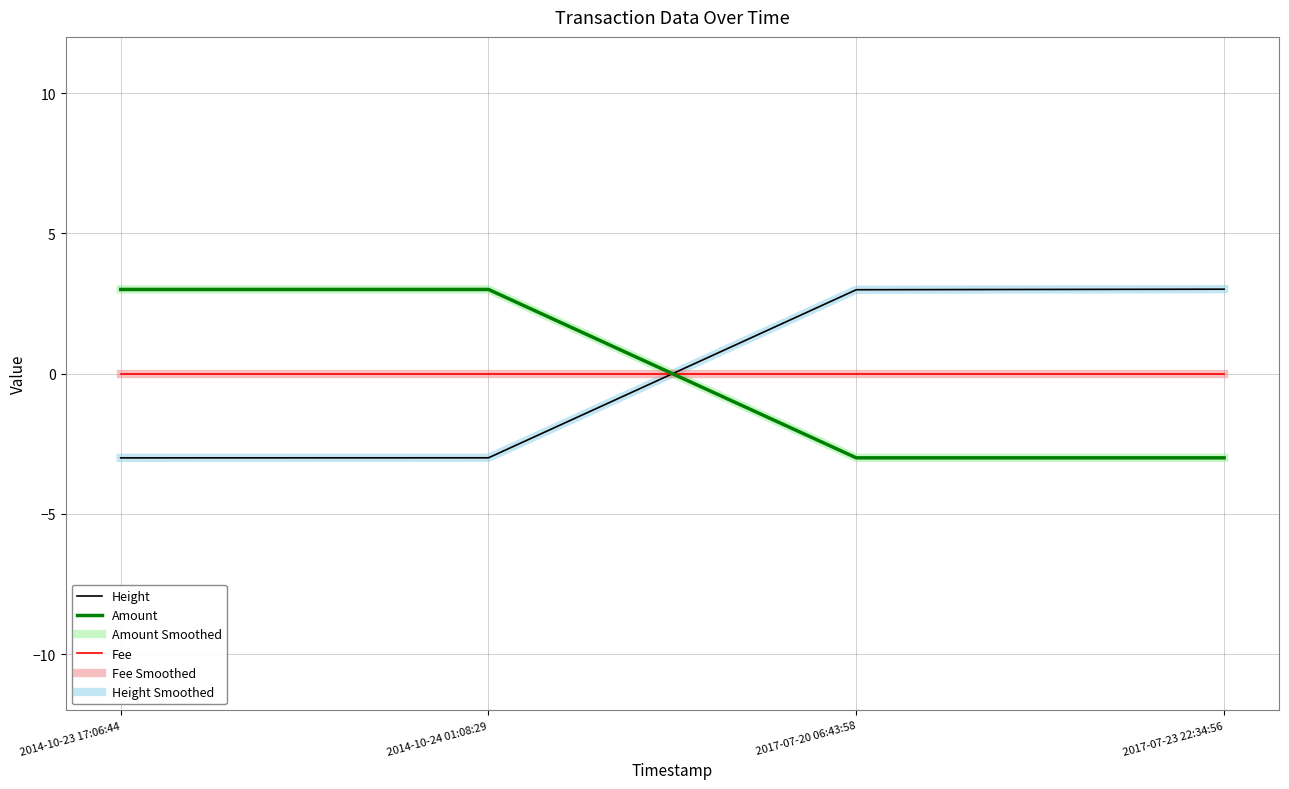

Does the chart display data point markers on the line(s)?

No